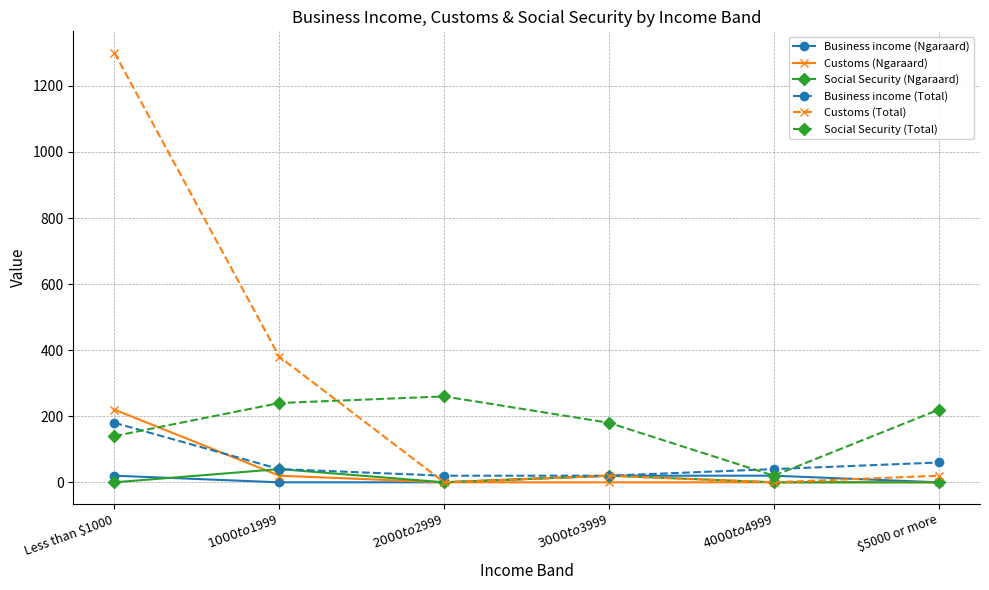

What is the difference between the highest and lowest values at $4000 to $4999?

40